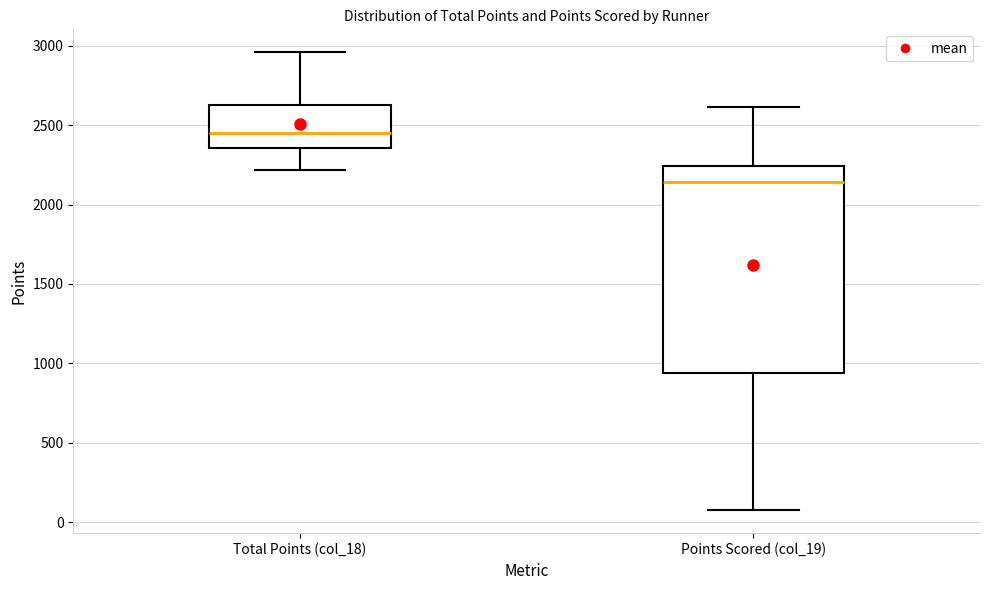

Which box's median line is the highest?

Total Points (col_18)